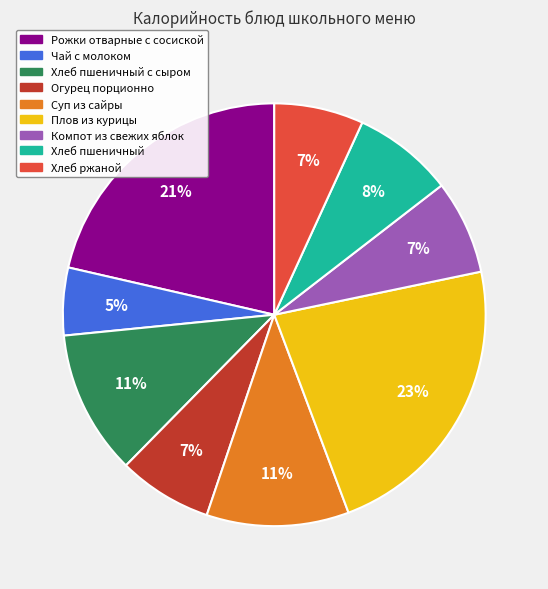

To the nearest percent, what is the average slice percentage?

11%